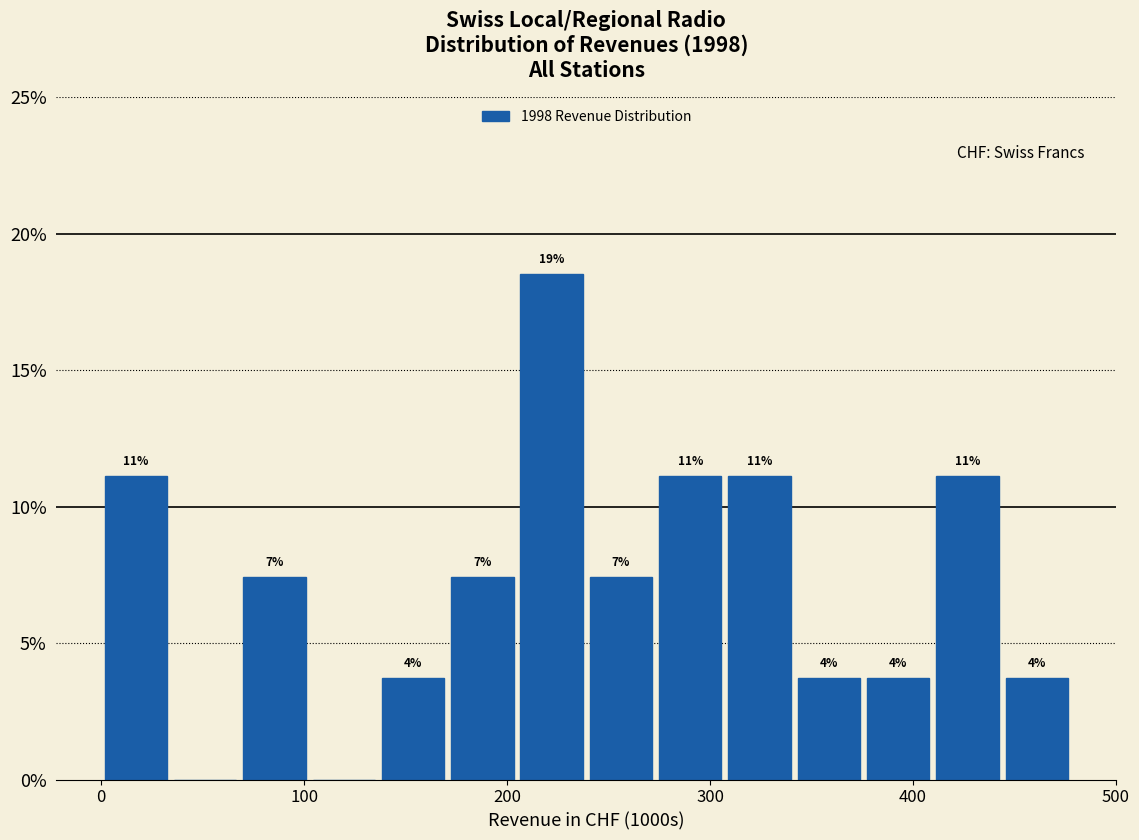

Around what value on the x-axis is the tallest bar? Give the approximate position of its centre, as read against the axis.

220